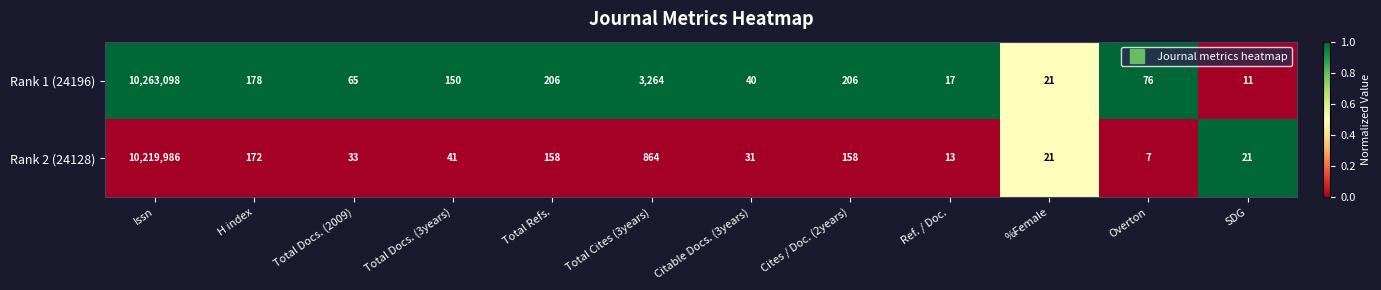

At Cites / Doc. (2years), list the series in order from largest to smallest.

Rank 1 (24196), Rank 2 (24128)